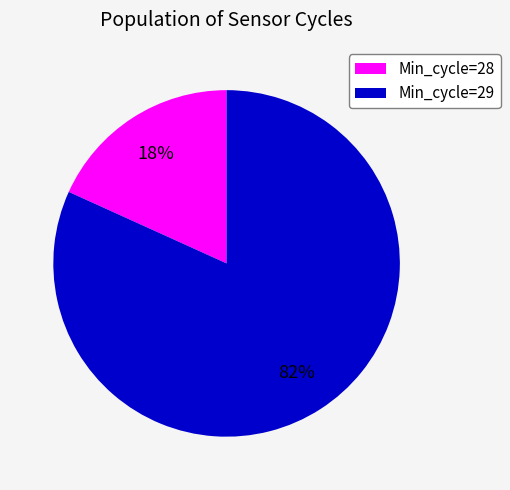

Between Min_cycle=29 and Min_cycle=28, which is larger?

Min_cycle=29